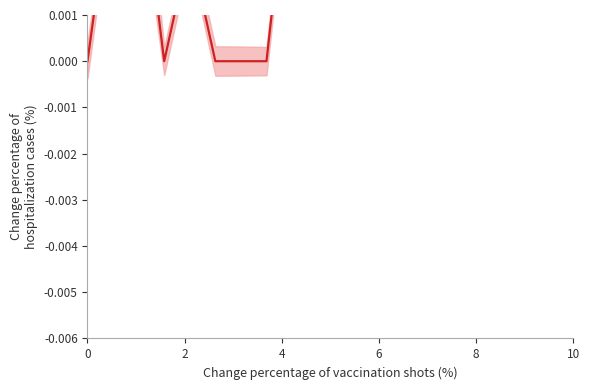

How many points are higher than both their immediate neighbors (excluding endpoints)?

4